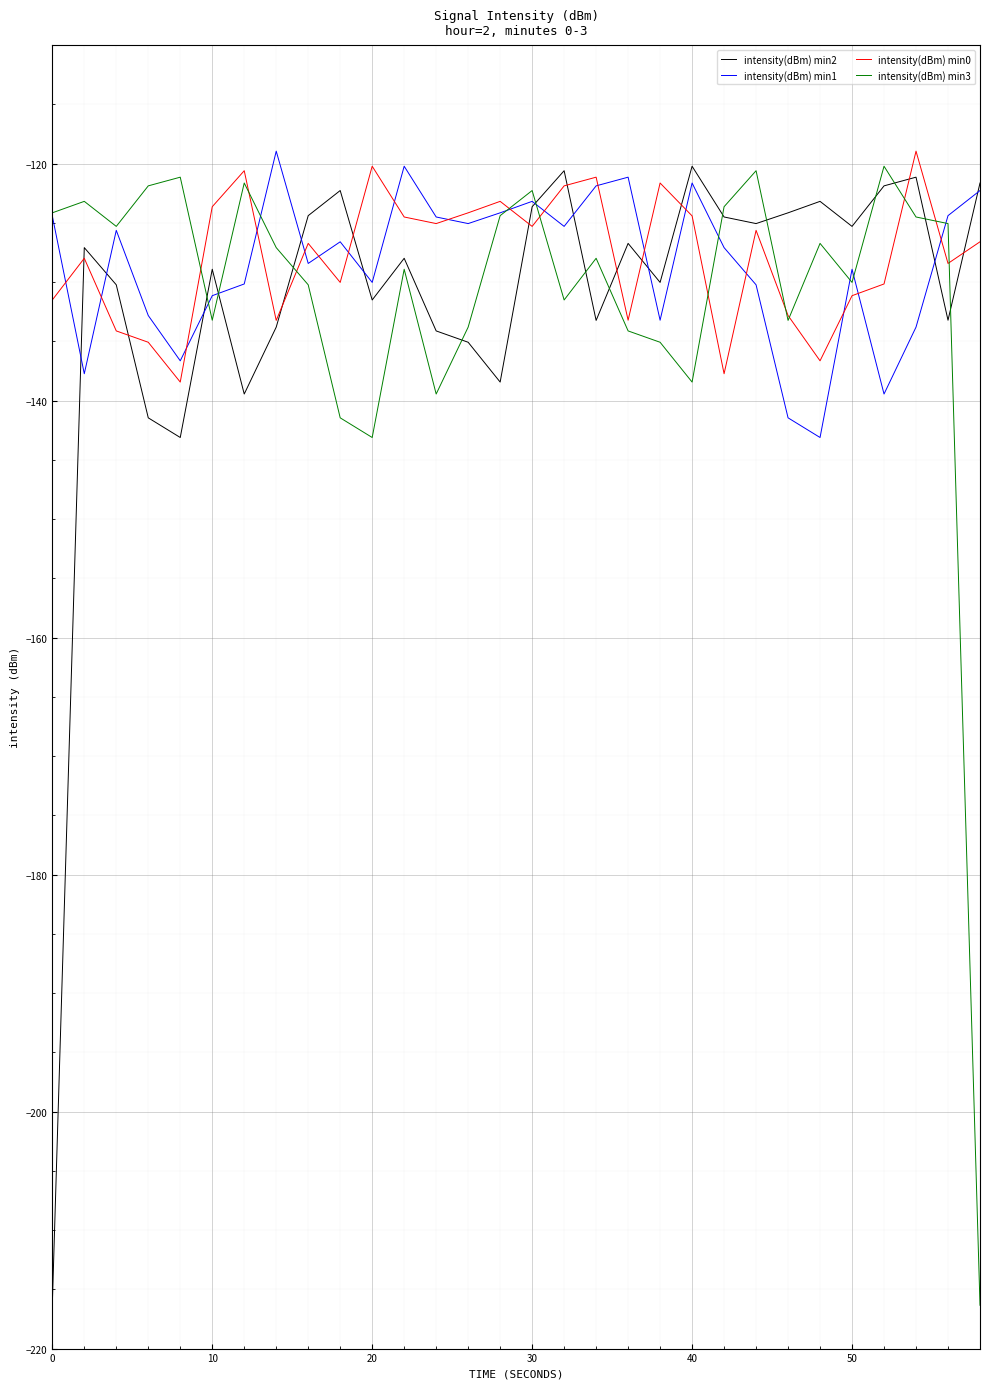

What is the greatest value displayed?

-118.9